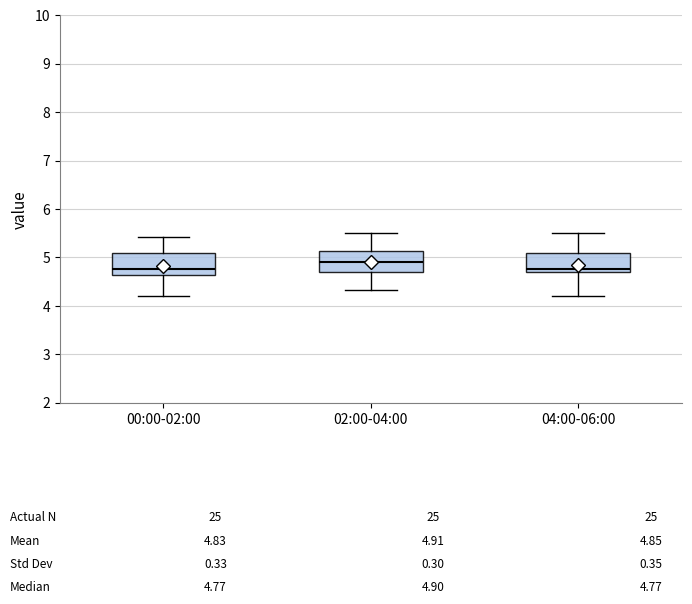

Which box's median line is the highest?

02:00-04:00